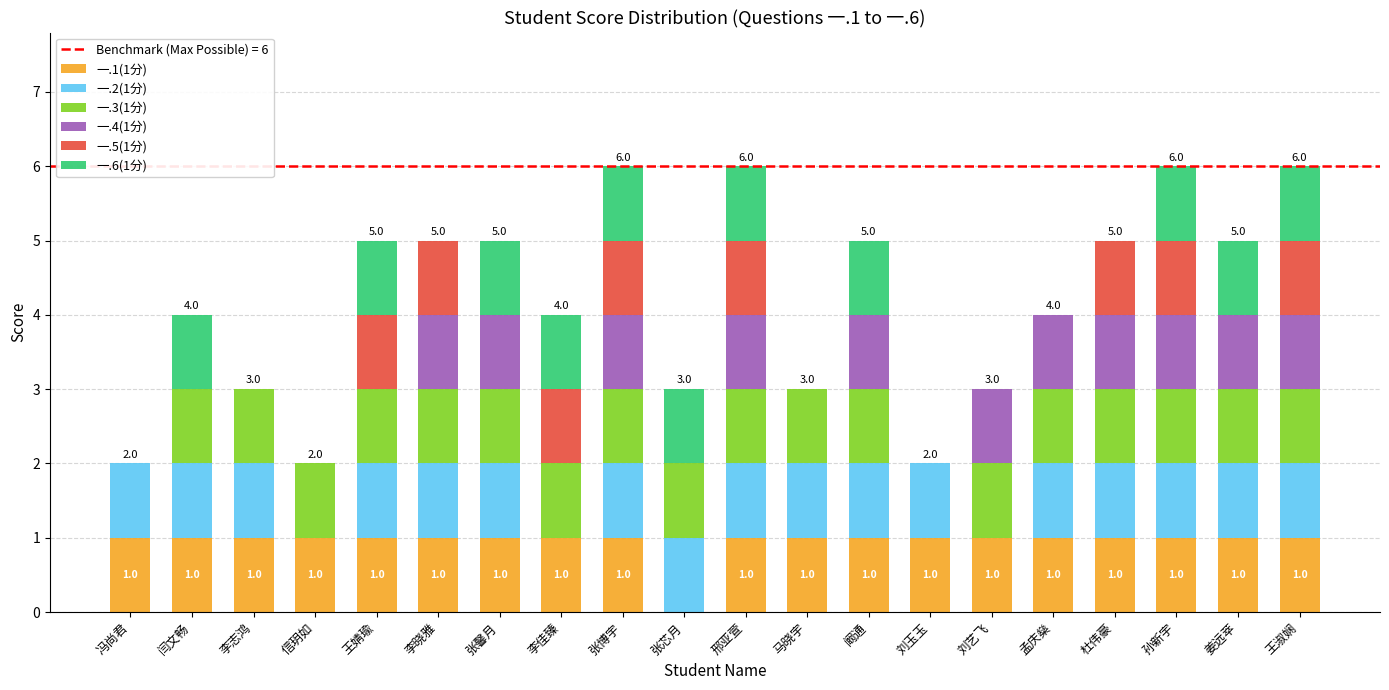

What is the total value across all series at 孙新宇?

6